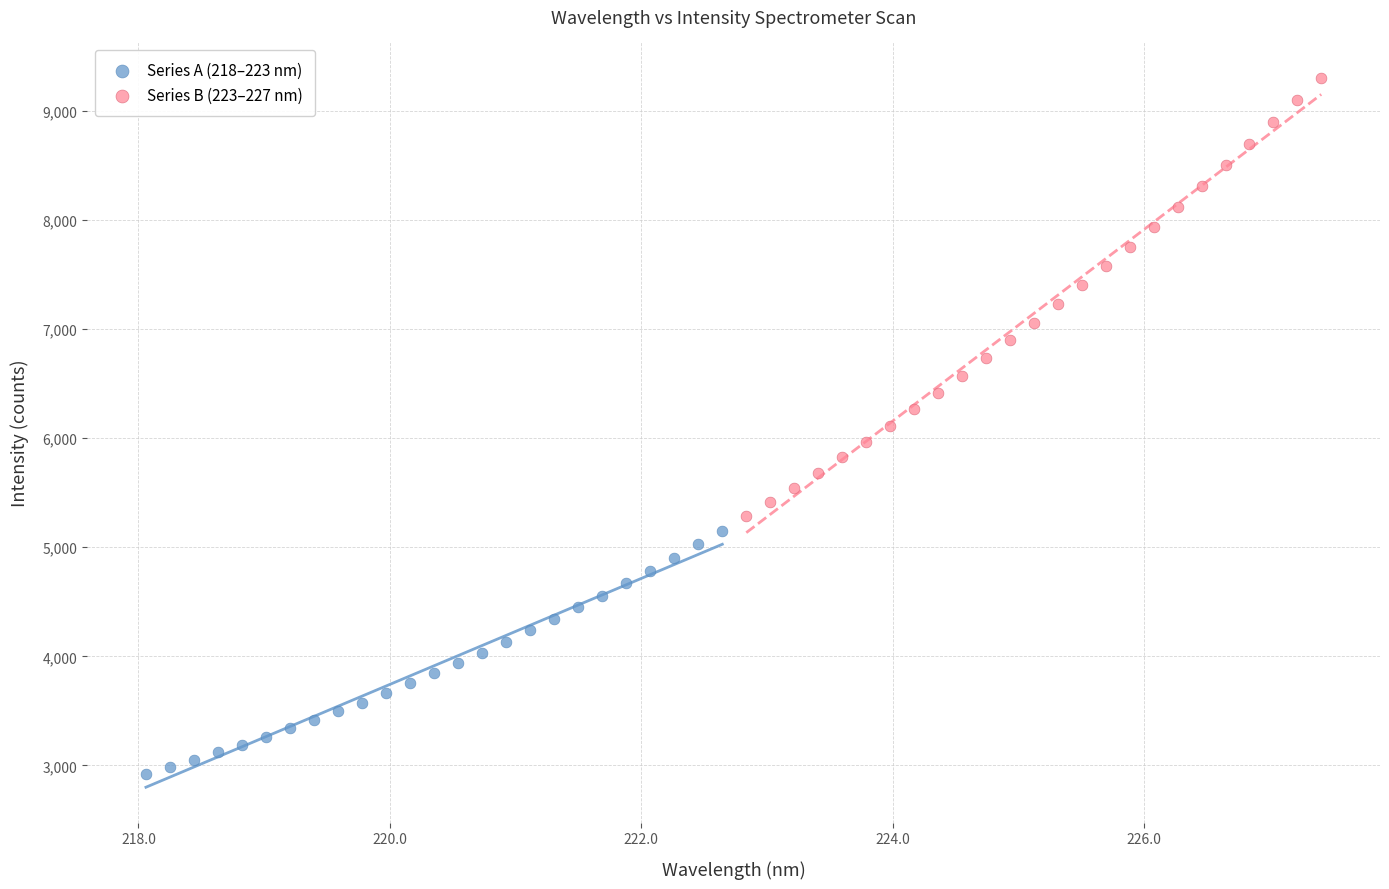

Which series has the widest spread of Y values?

Series B (223–227 nm)